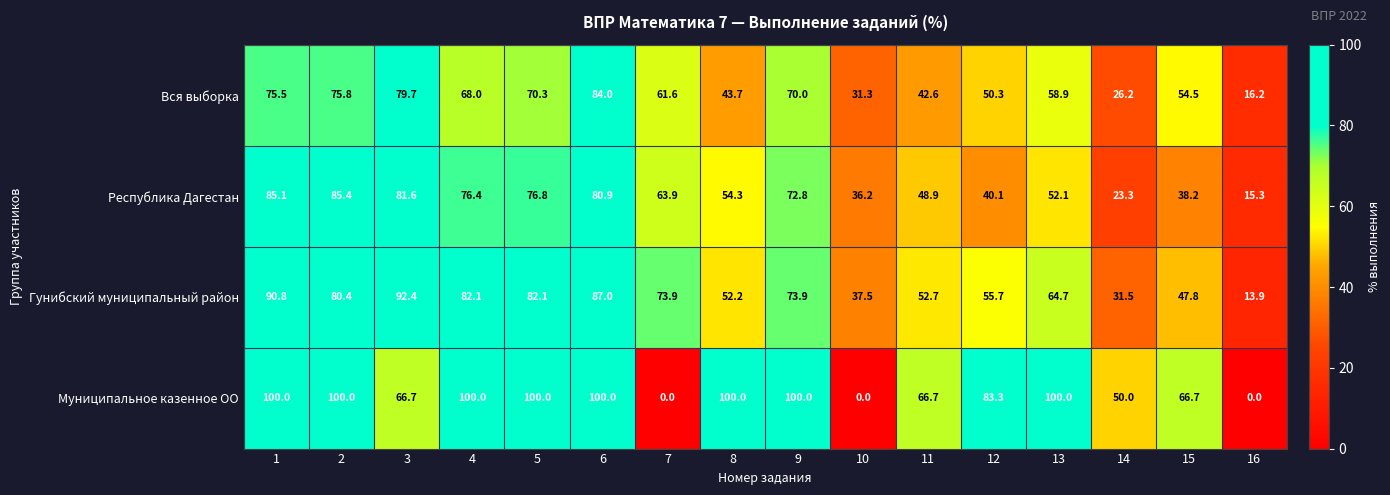

At which category is the sum across all series the highest?

6